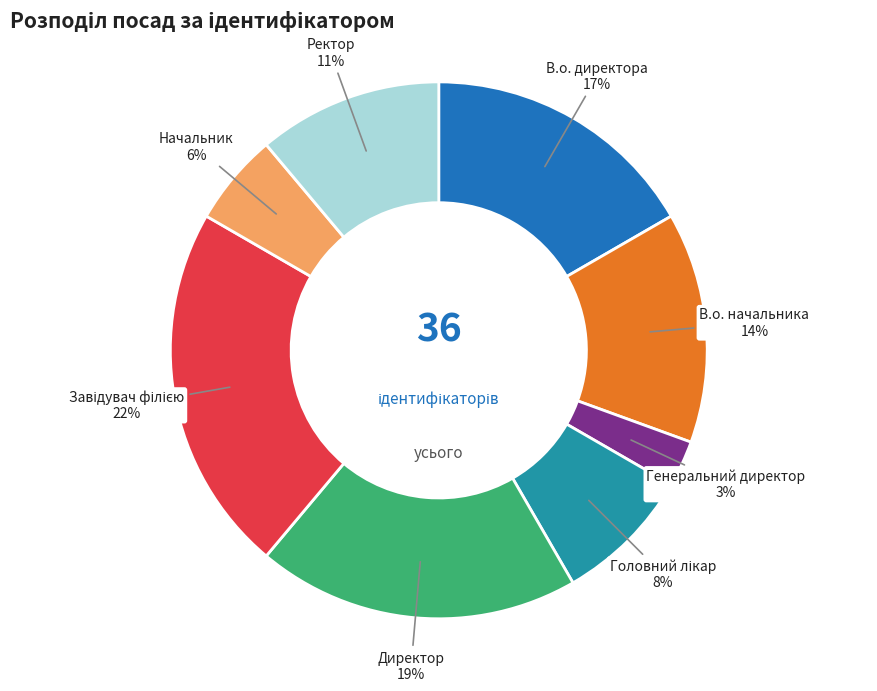

How many slices are in this pie chart?

8